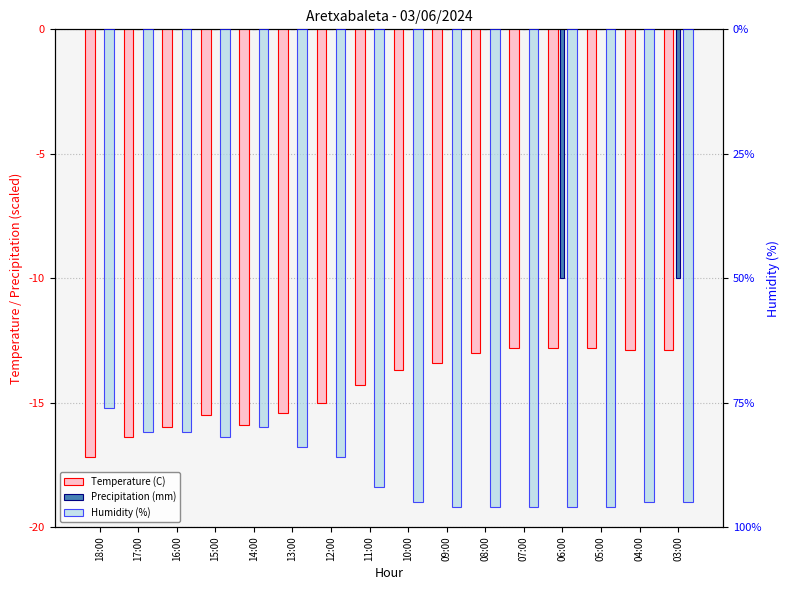

Count the number of categories in the chart.

16